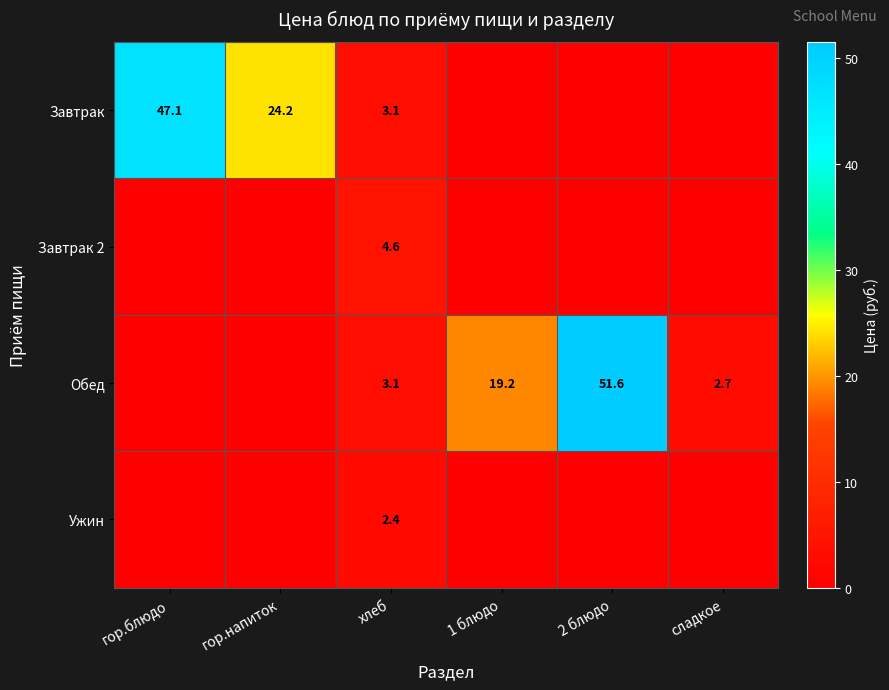

What is the total value across all series at хлеб?

13.2